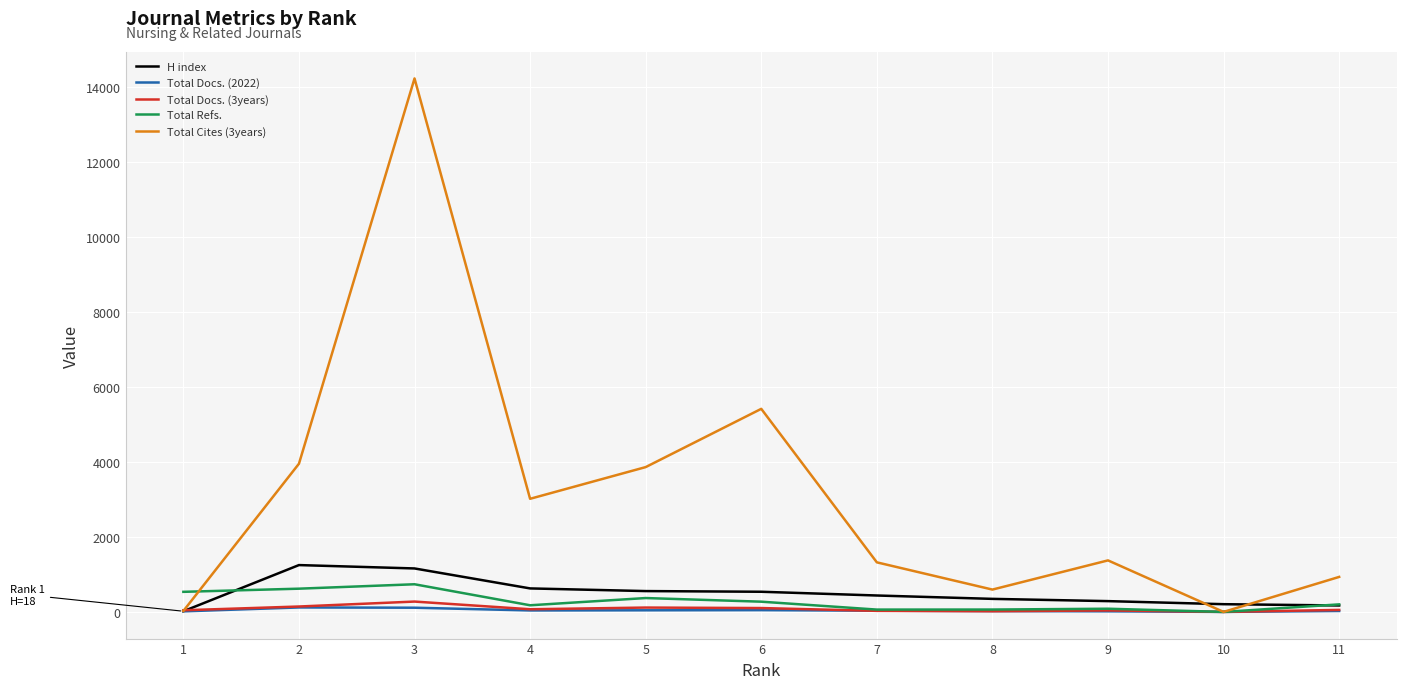

List the series in order of their peak value, highest first.

Total Cites (3years), H index, Total Refs., Total Docs. (3years), Total Docs. (2022)